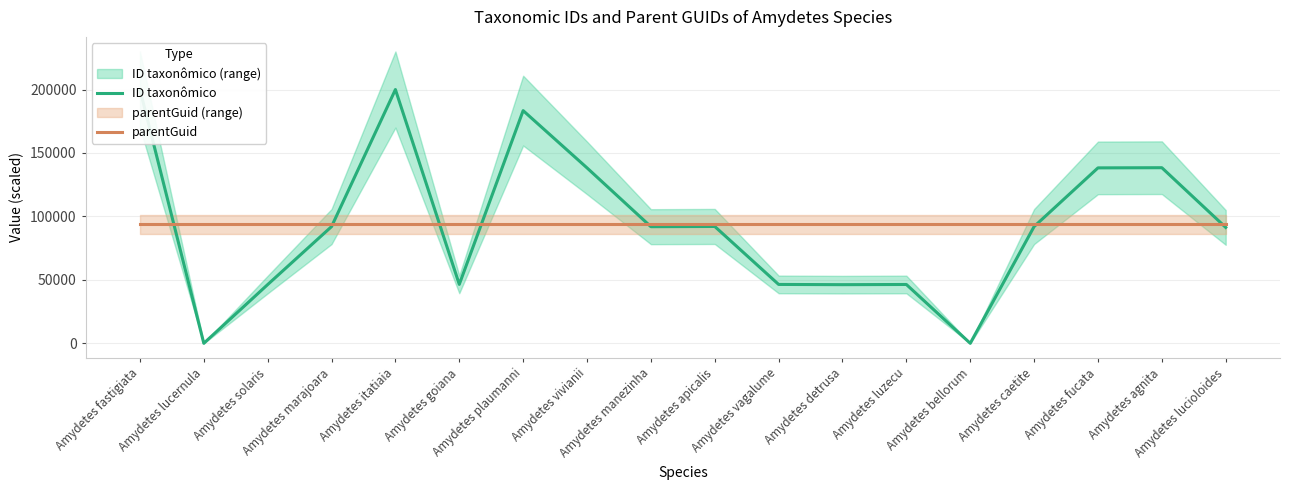

At how many categories does at least one series exceed 69449?

18